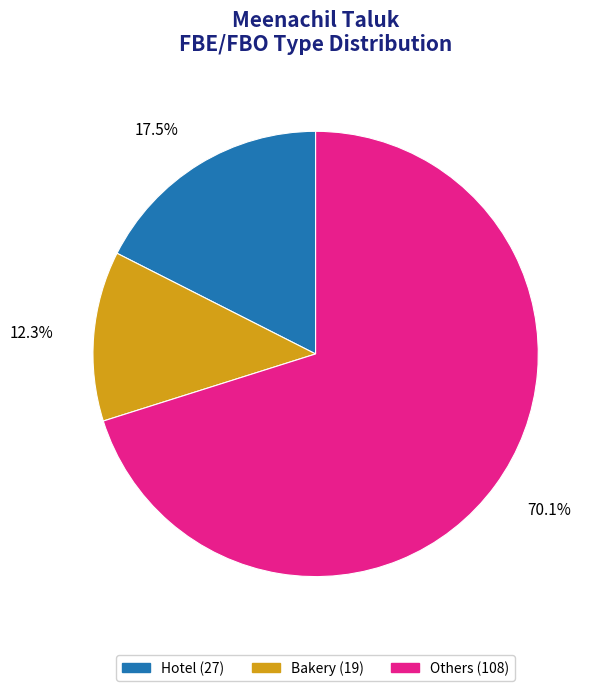

Combined, do Hotel and Others account for over 50%?

Yes